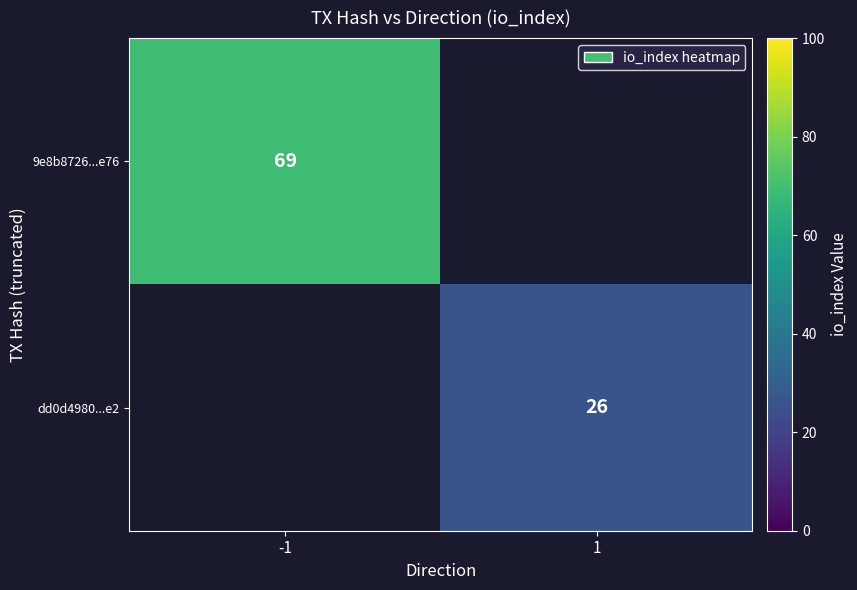

The value of dd0d4980...e2 at 1 is 26. True or false?

True